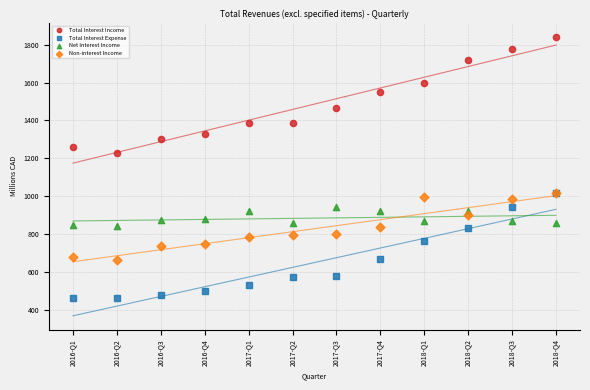

Across all series, what Y value is closest to 1151?

1227